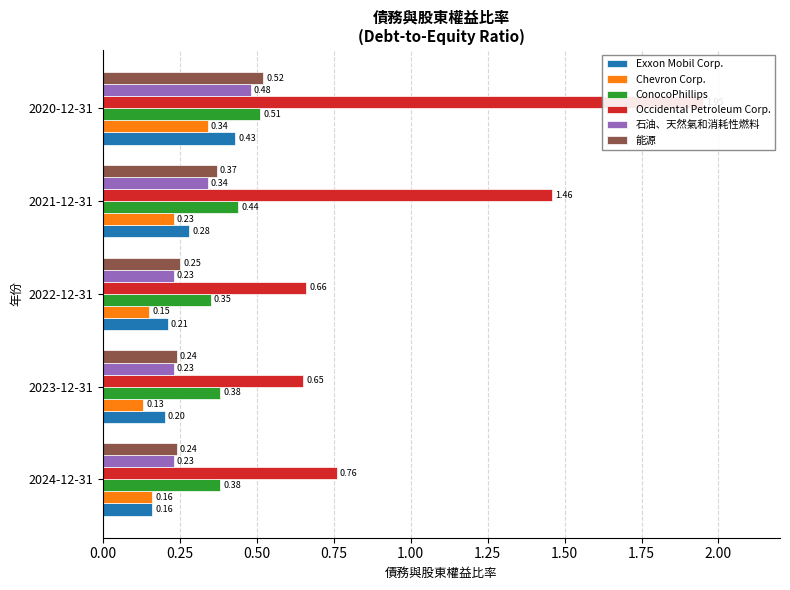

Which series has the largest range (max minus min)?

Occidental Petroleum Corp.